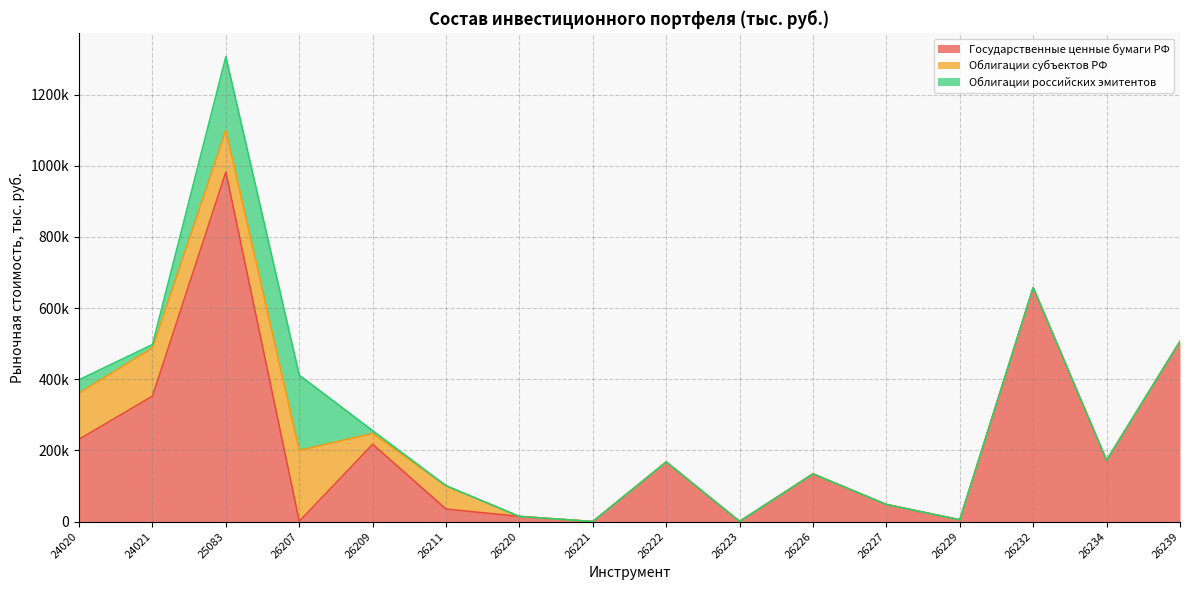

After their last crossing, which series has the higher values: Облигации российских эмитентов or Облигации субъектов РФ?

Облигации субъектов РФ